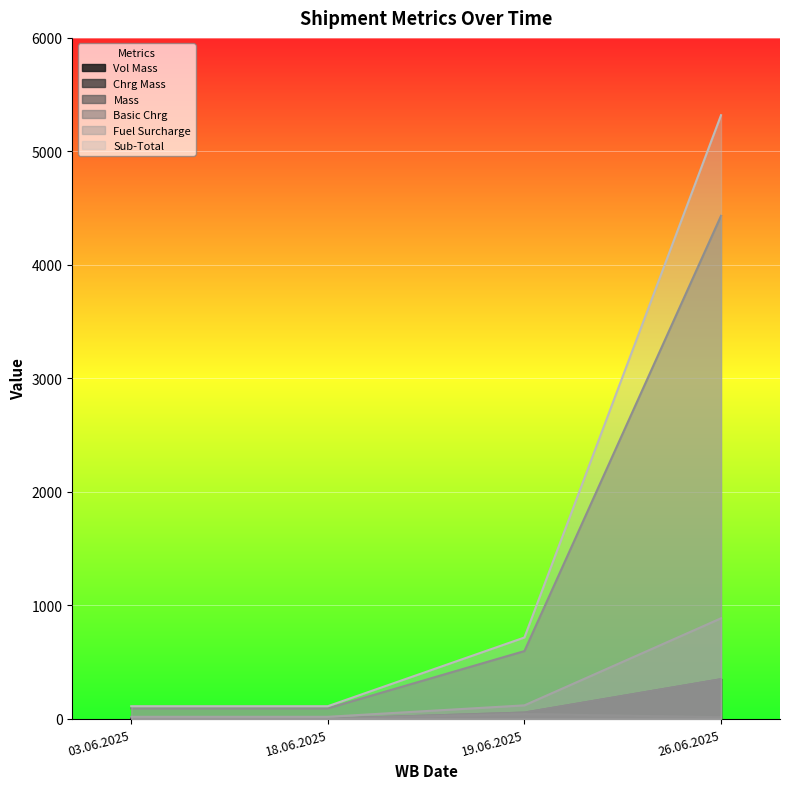

Between 03.06.2025 and 19.06.2025, which is larger?

19.06.2025